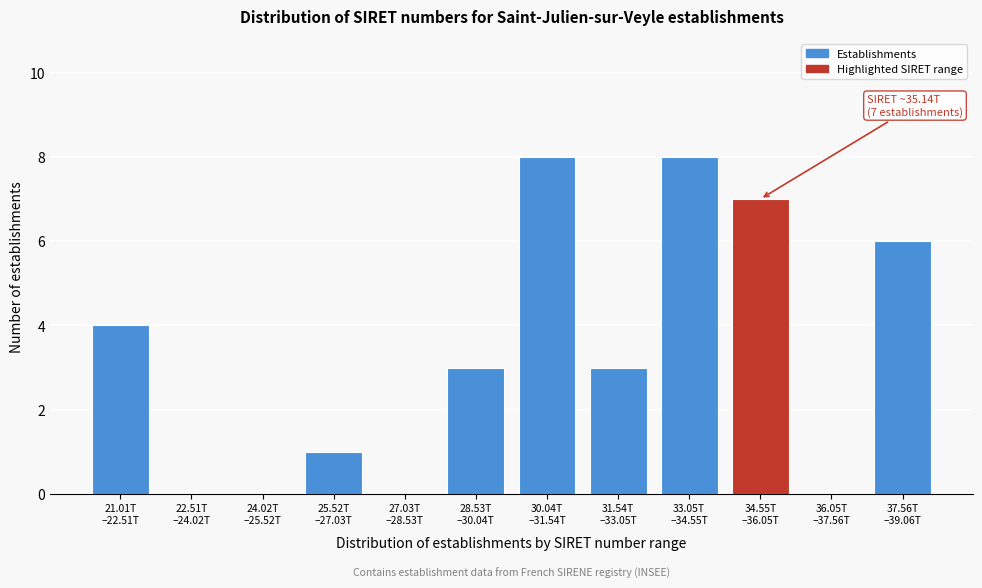

What is the sum of all values?

40